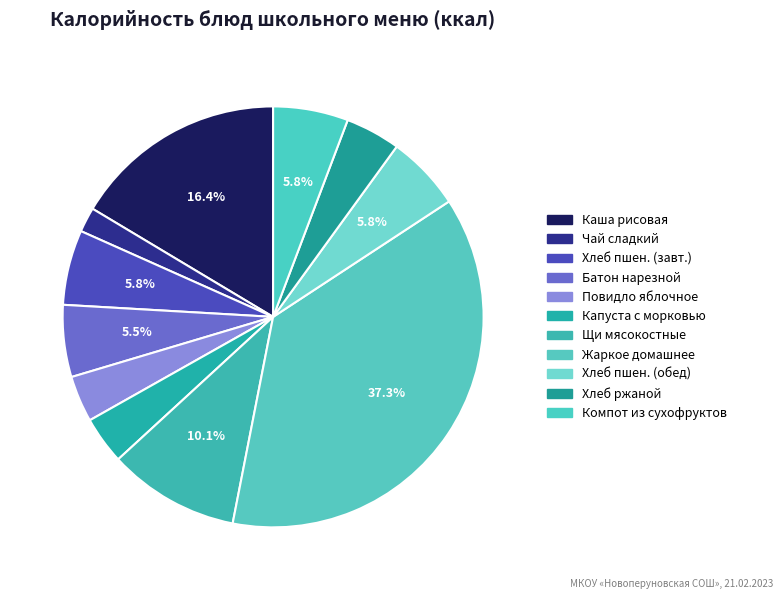

To the nearest percent, what is the average slice percentage?

9%